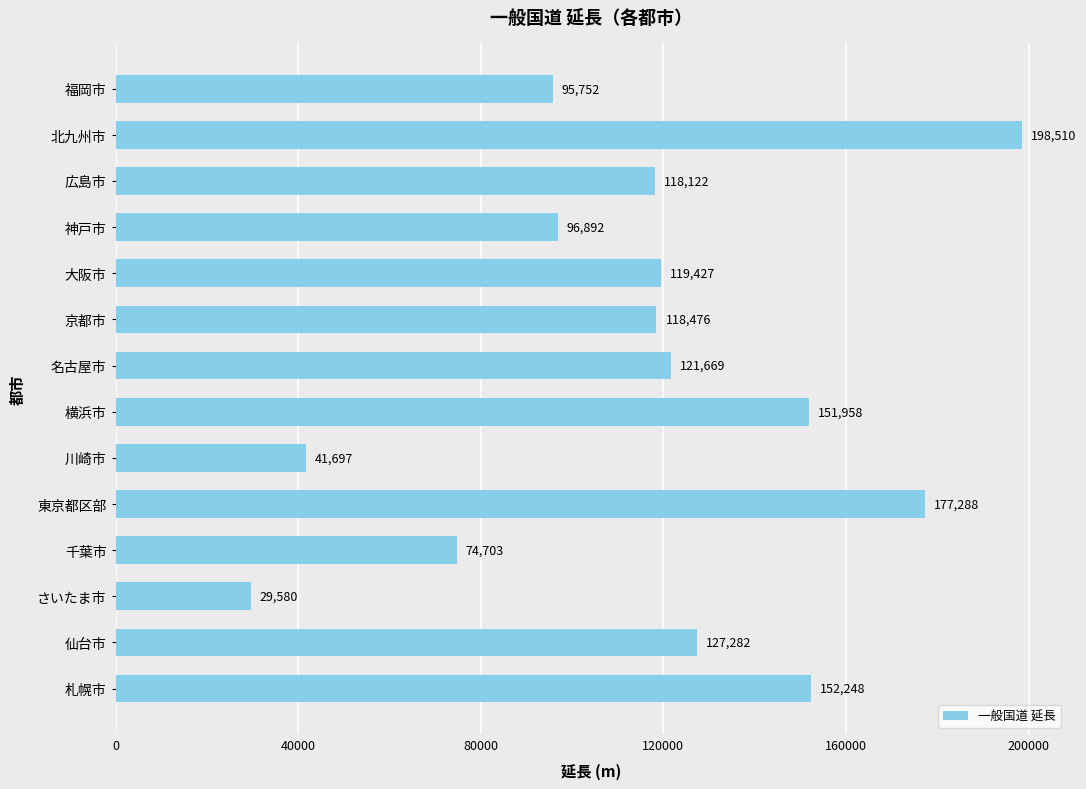

Read the value at 広島市.

118122